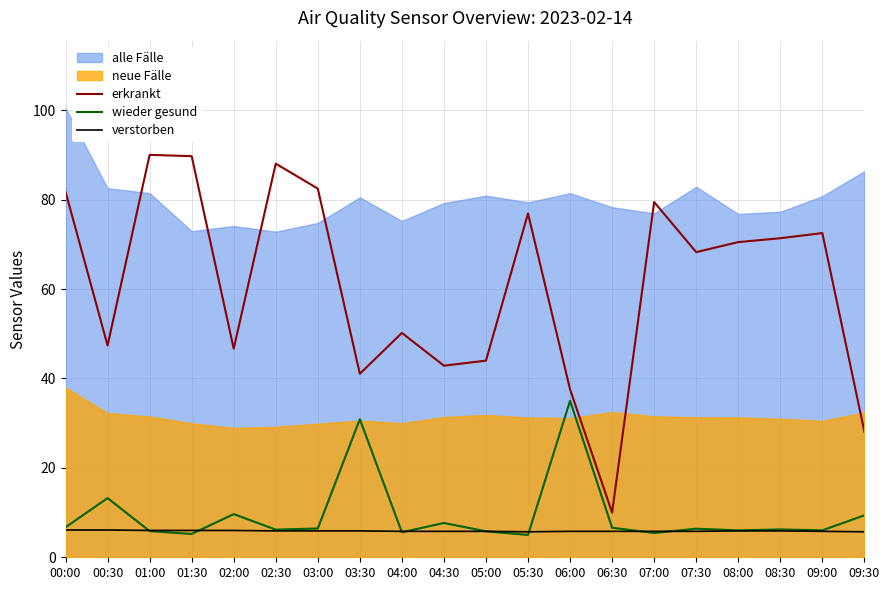

What is the approximate value of erkrankt at 05:00?

44.0